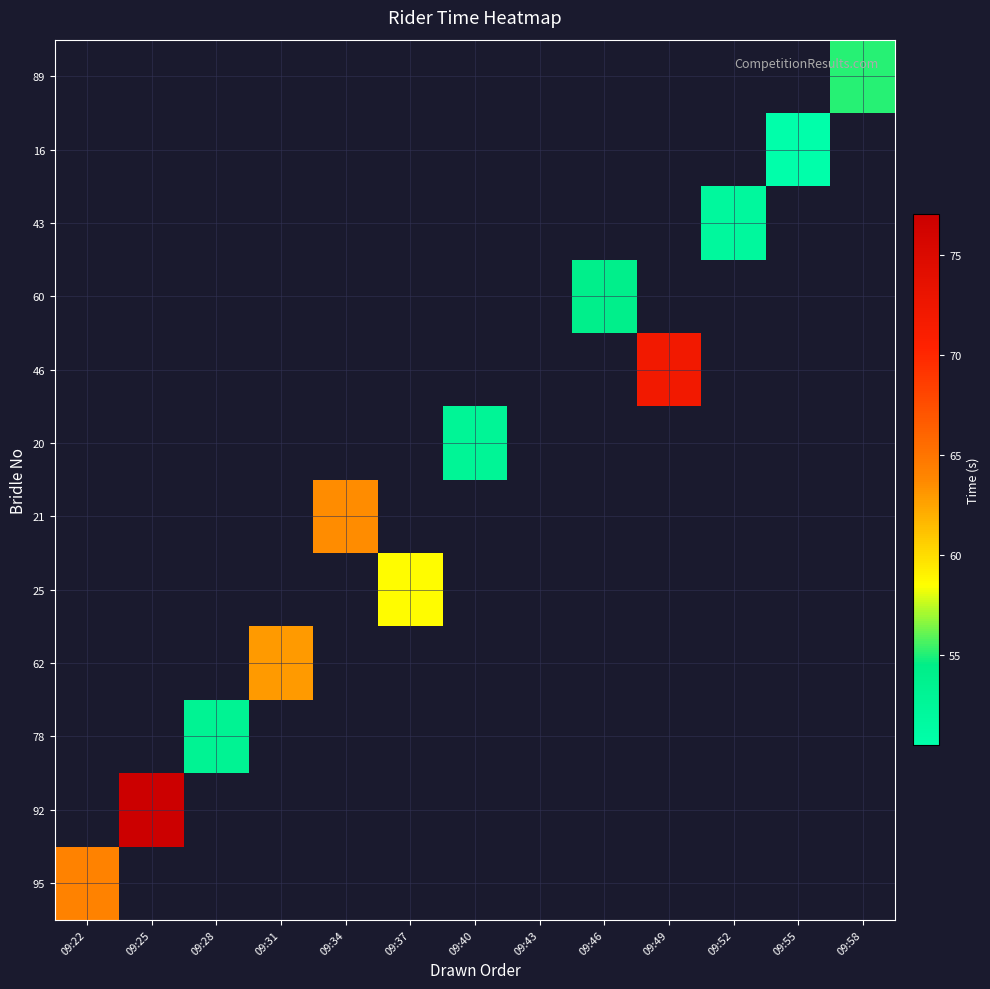

Count the number of categories in the chart.

13